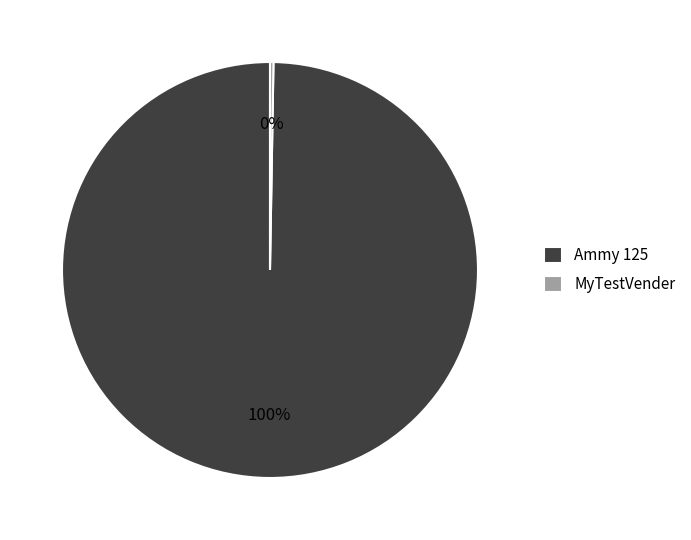

To the nearest percent, what is the average slice percentage?

50%